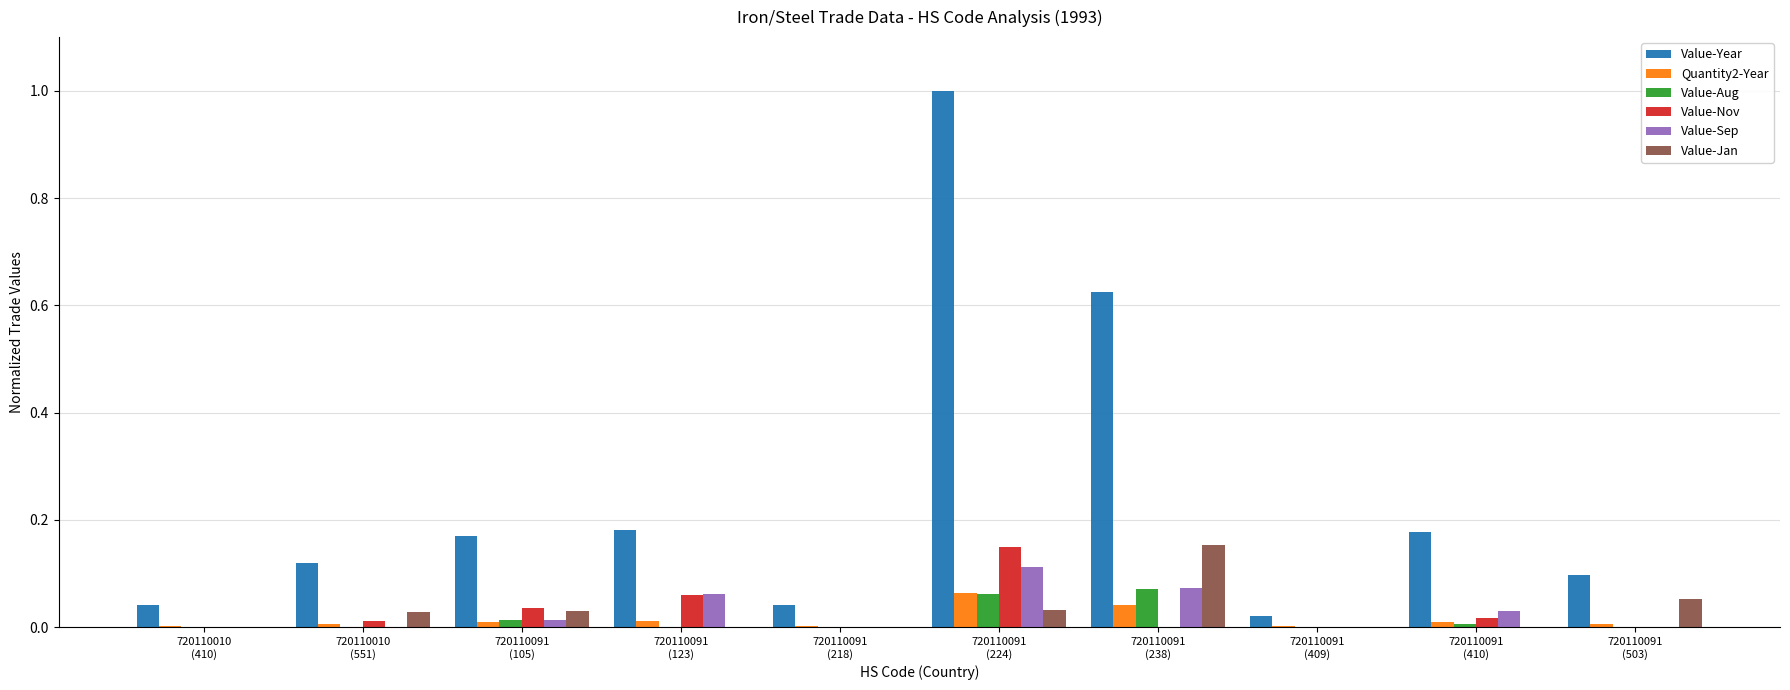

Is the value of Value-Jan at 720110091
(238) greater than the value of Quantity2-Year at 720110091
(410)?

Yes